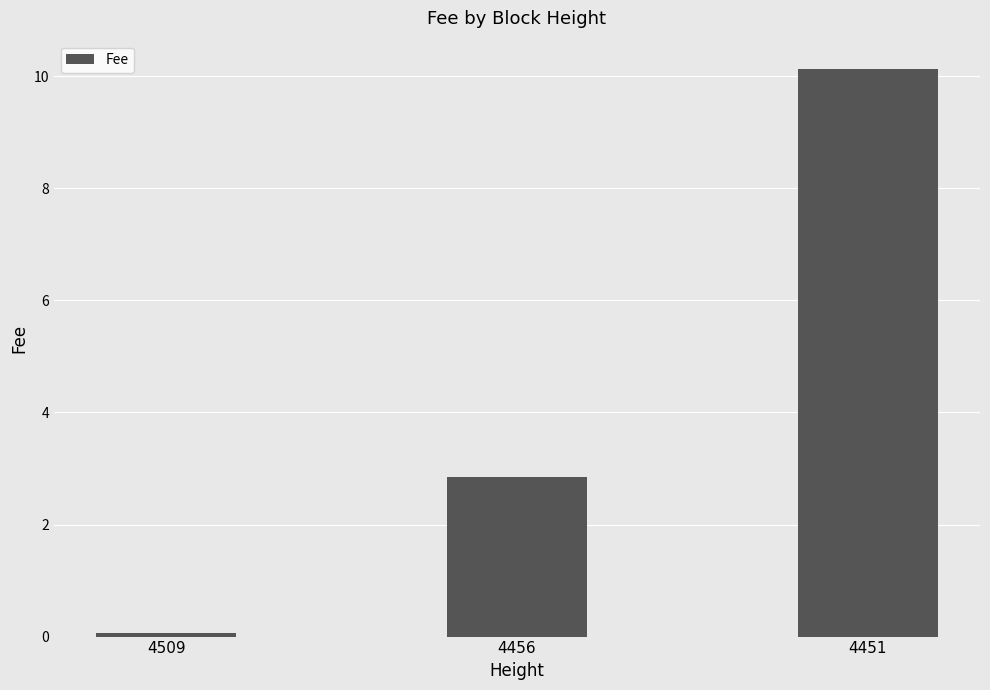

What is the value of the 1st bar from the left?

0.1